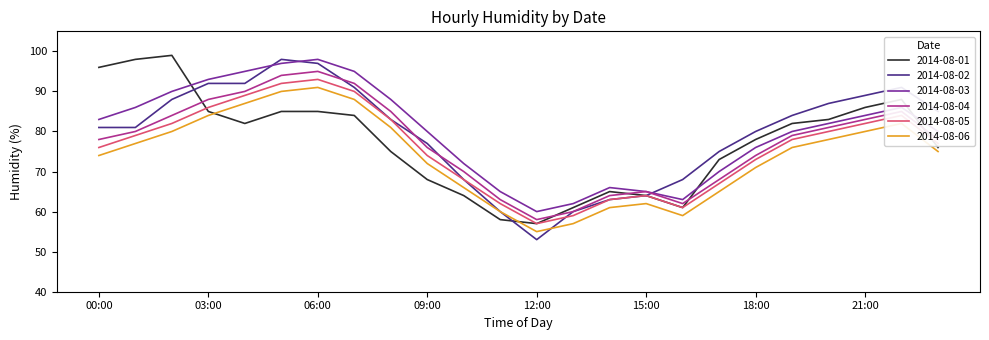

True or false: 2014-08-02 and 2014-08-06 cross at least once.

True